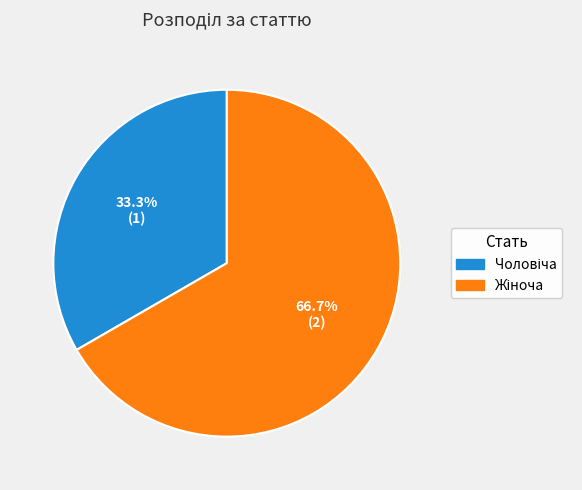

Is there a majority slice in this chart?

Yes